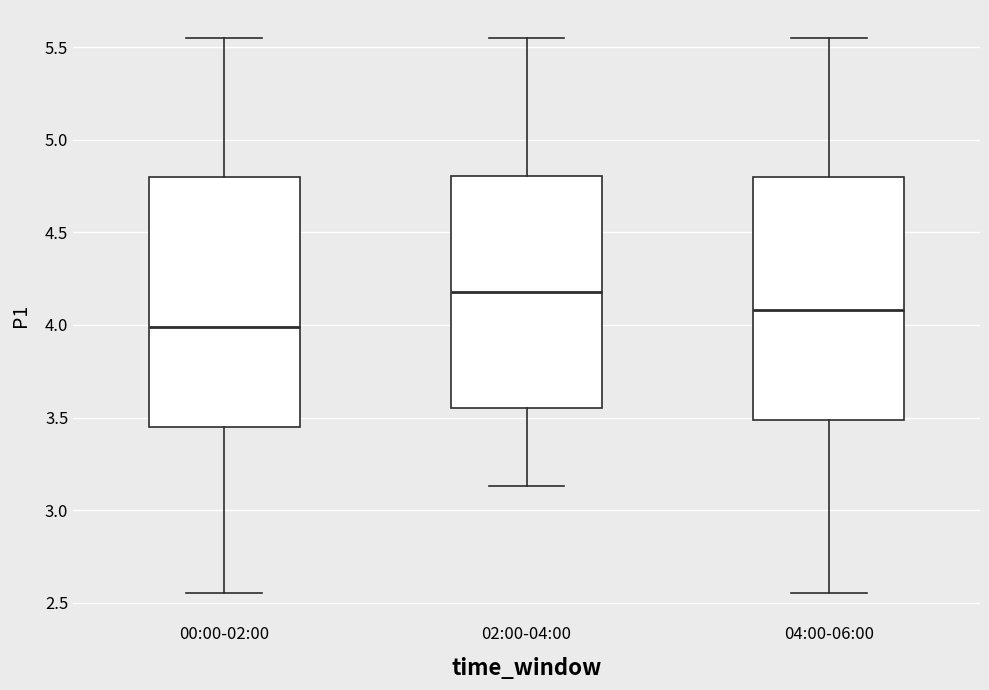

Which box has the lowest median line?

00:00-02:00